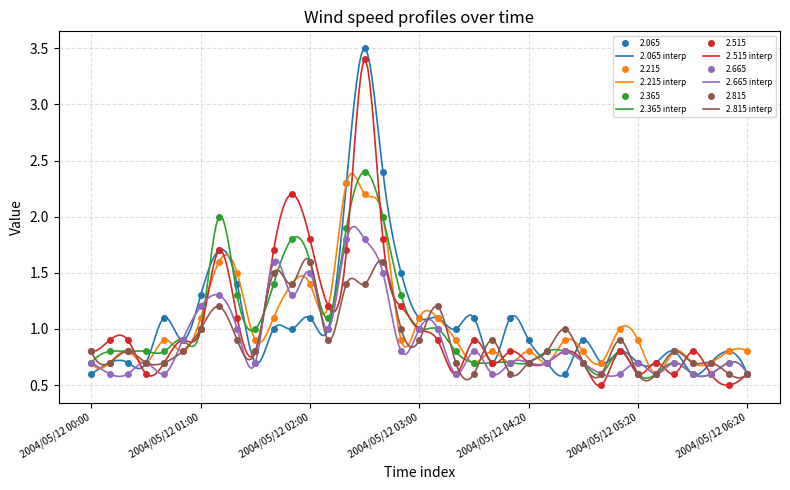

Between 2004/05/12 00:10 and 2004/05/12 05:10, which series saw the biggest shift?

2.215